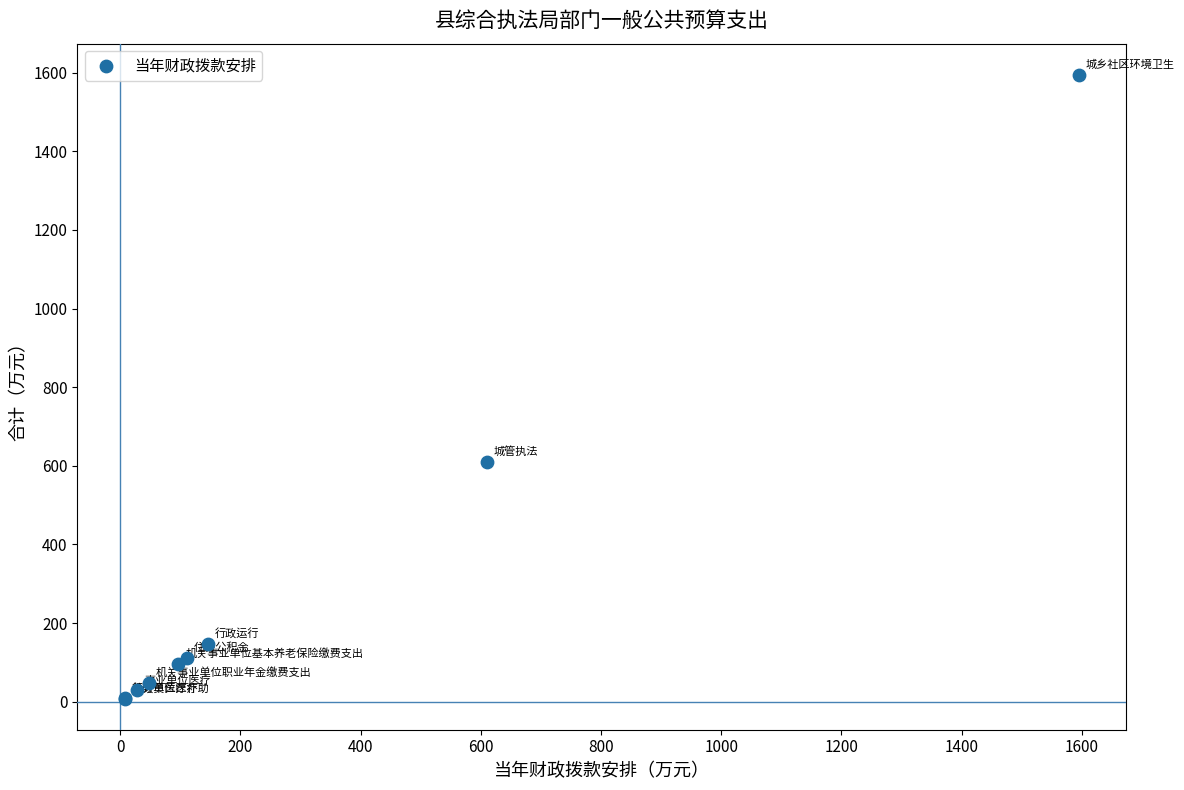

What Y value in the scatter plot is closest to 801?

609.6